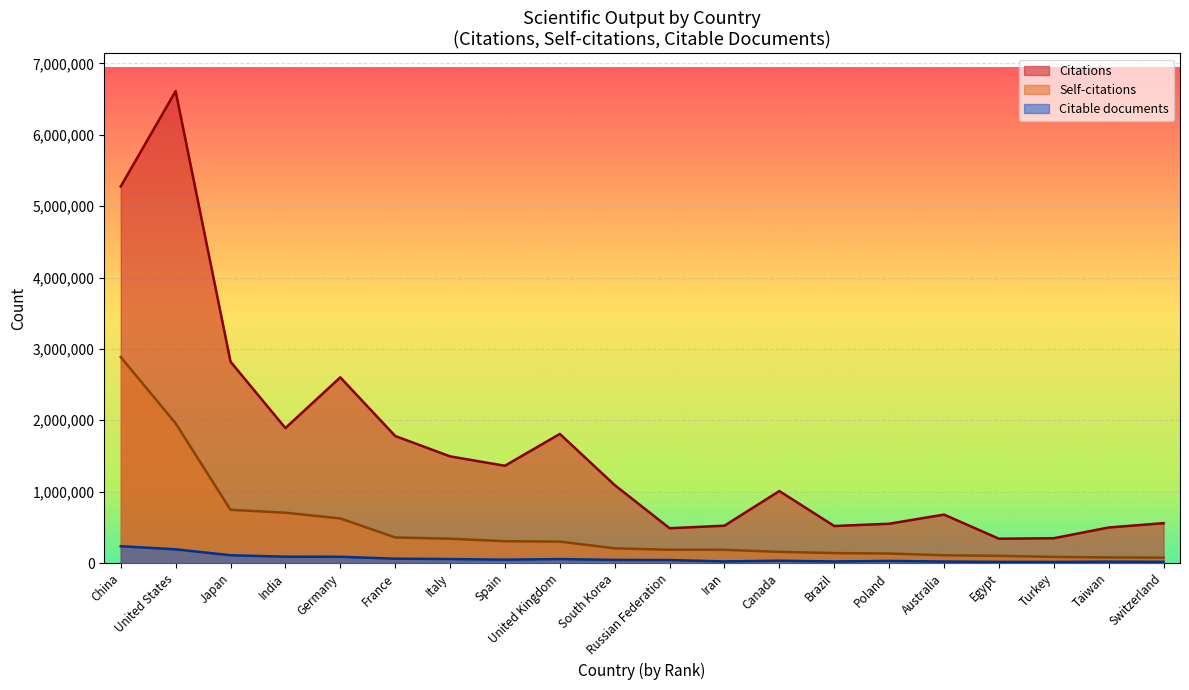

Reading left to right, list all the values displayed in this chart.

Citations: 5276866	6612614	2821852	1890946	2601869	1780006	1494330	1362796	1808711	1091940	487296	522788	1008336	518358	550133	678353	340571	347236	497580	558468
Self-citations: 2885494	1957706	745168	704763	624587	357950	340298	305481	299829	205361	185684	184939	156302	138715	132536	108339	100343	85343	78188	75184
Citable documents: 234912	191681	108890	88435	87195	60430	55428	46692	55019	43446	41452	22199	32136	21386	29364	20364	15944	14712	18814	16759